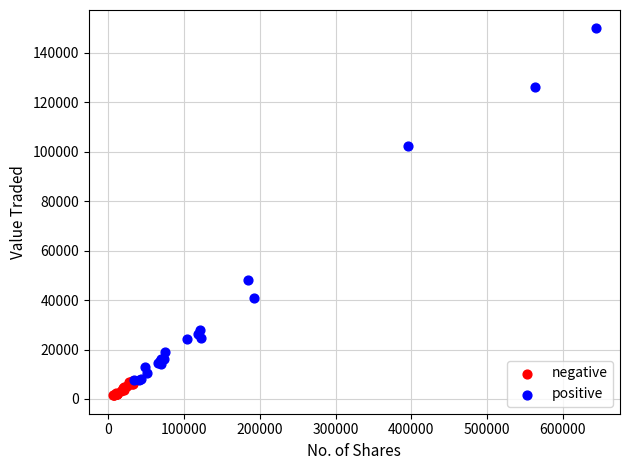

Which series has the largest Y range (max minus min)?

positive